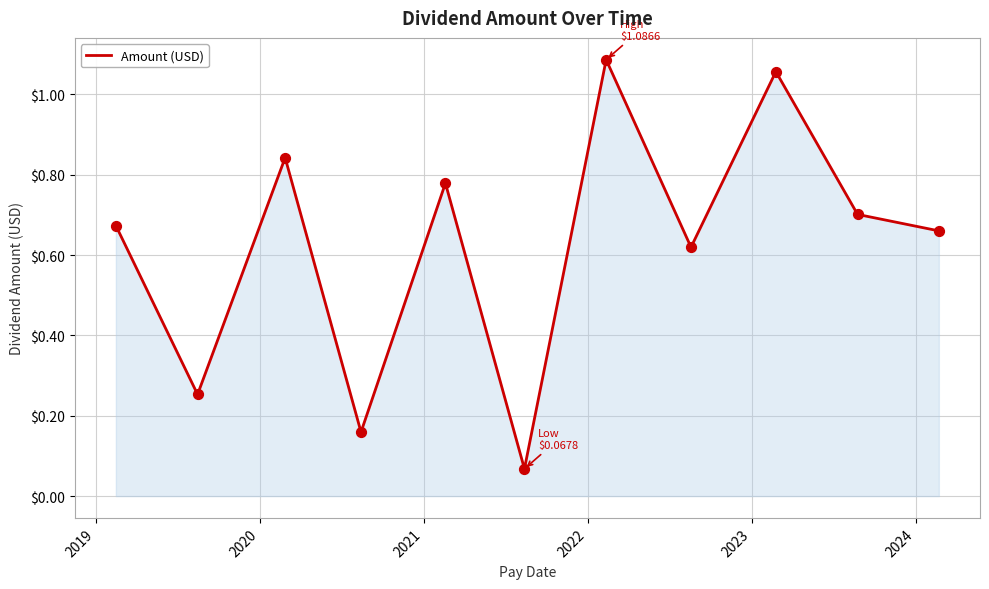

What is the difference between the maximum and minimum values?

1.0